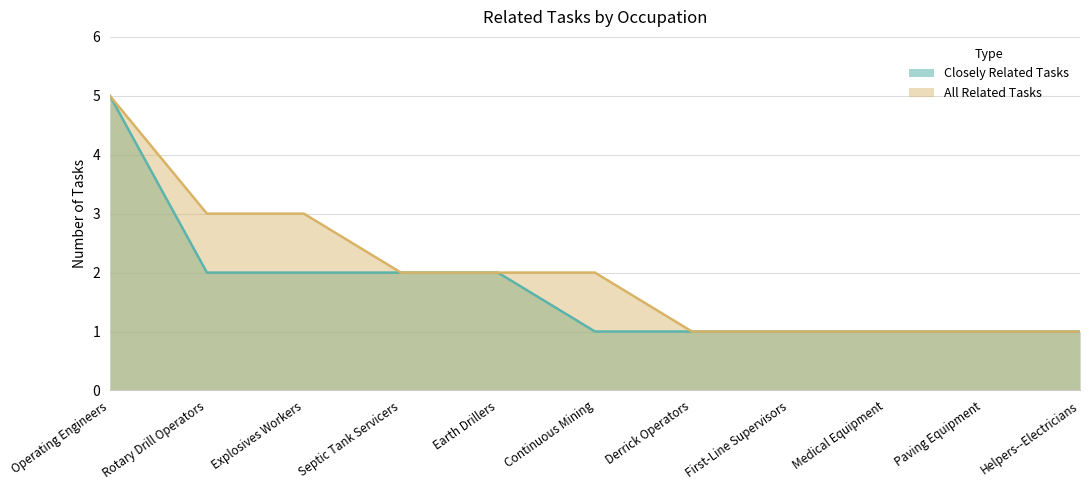

List the labels in order of Closely Related Tasks value, smallest first.

Continuous Mining, Derrick Operators, First-Line Supervisors, Medical Equipment, Paving Equipment, Helpers--Electricians, Rotary Drill Operators, Explosives Workers, Septic Tank Servicers, Earth Drillers, Operating Engineers